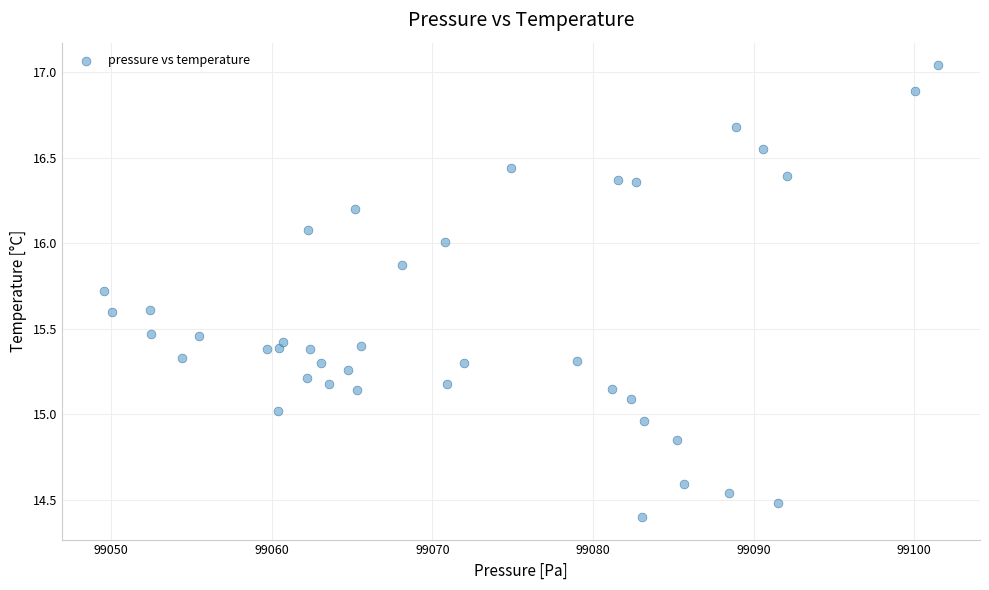

What is the range of Y values (max minus min)?

2.6